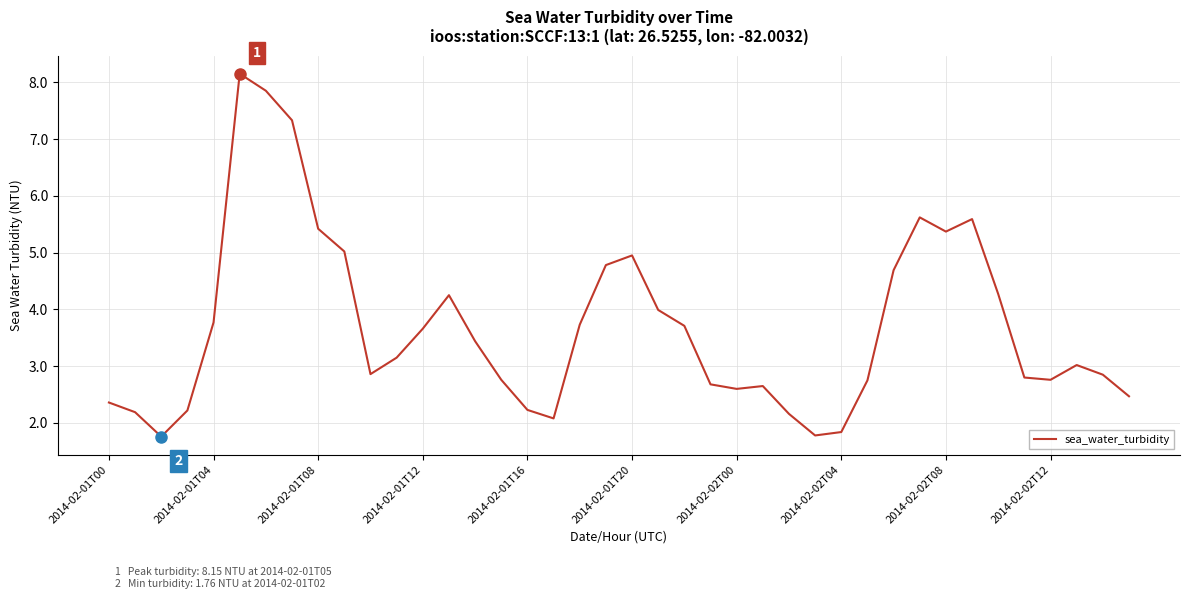

What is the maximum value shown in the chart?

8.2